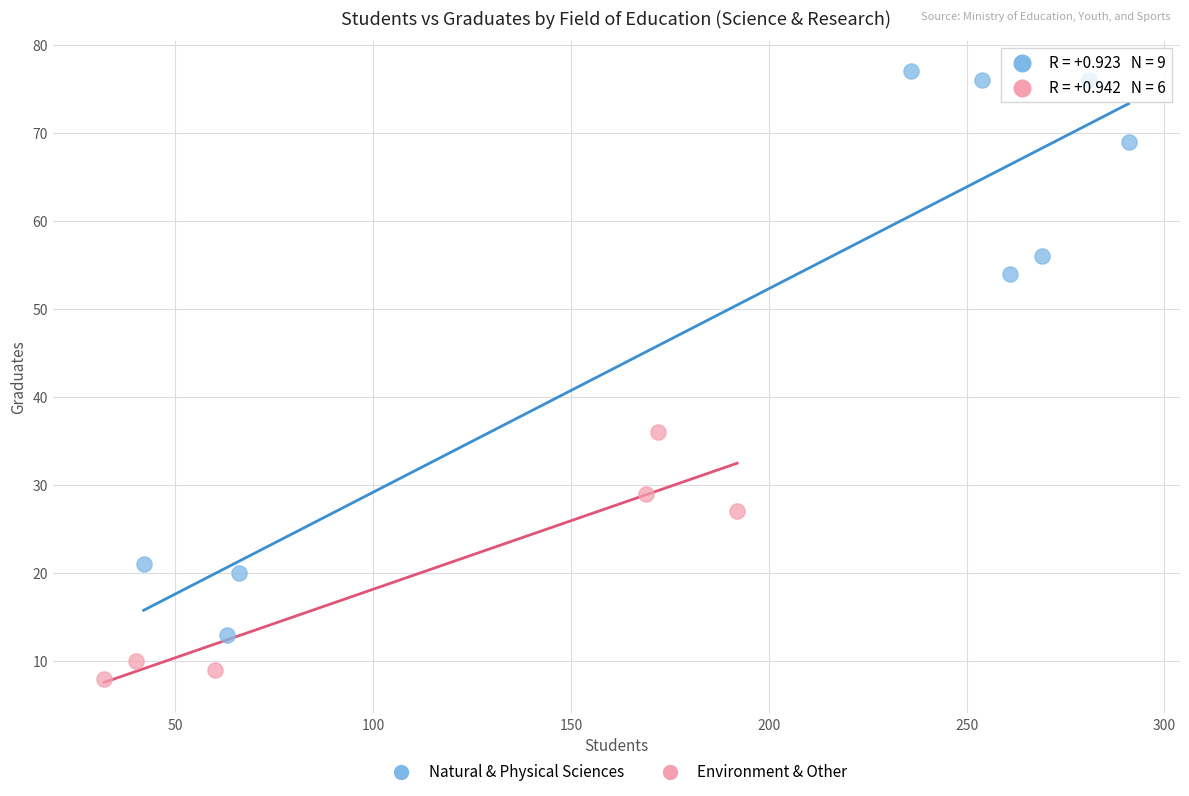

Which series contains the lowest Y value?

Environment & Other